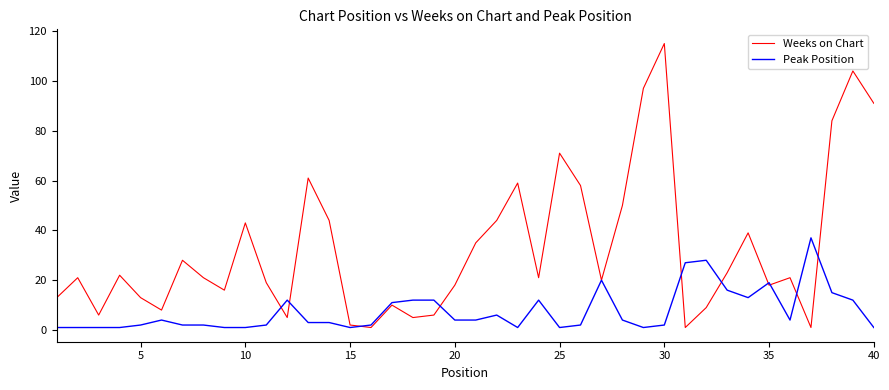

Which series has the largest range (max minus min)?

Weeks on Chart